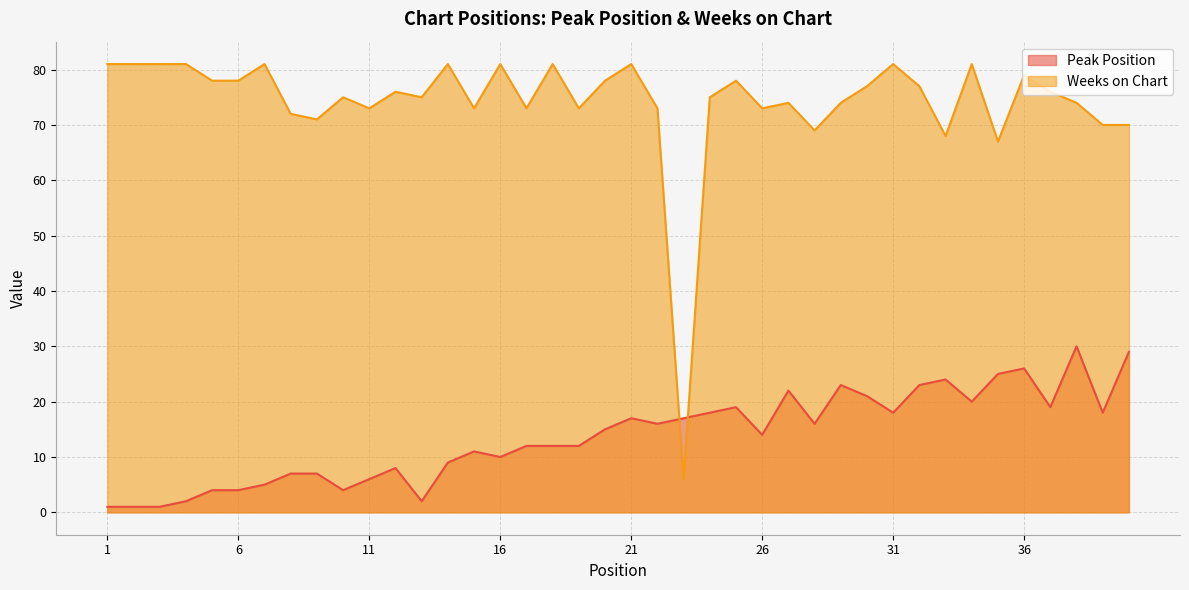

How many lines are shown in the chart?

2